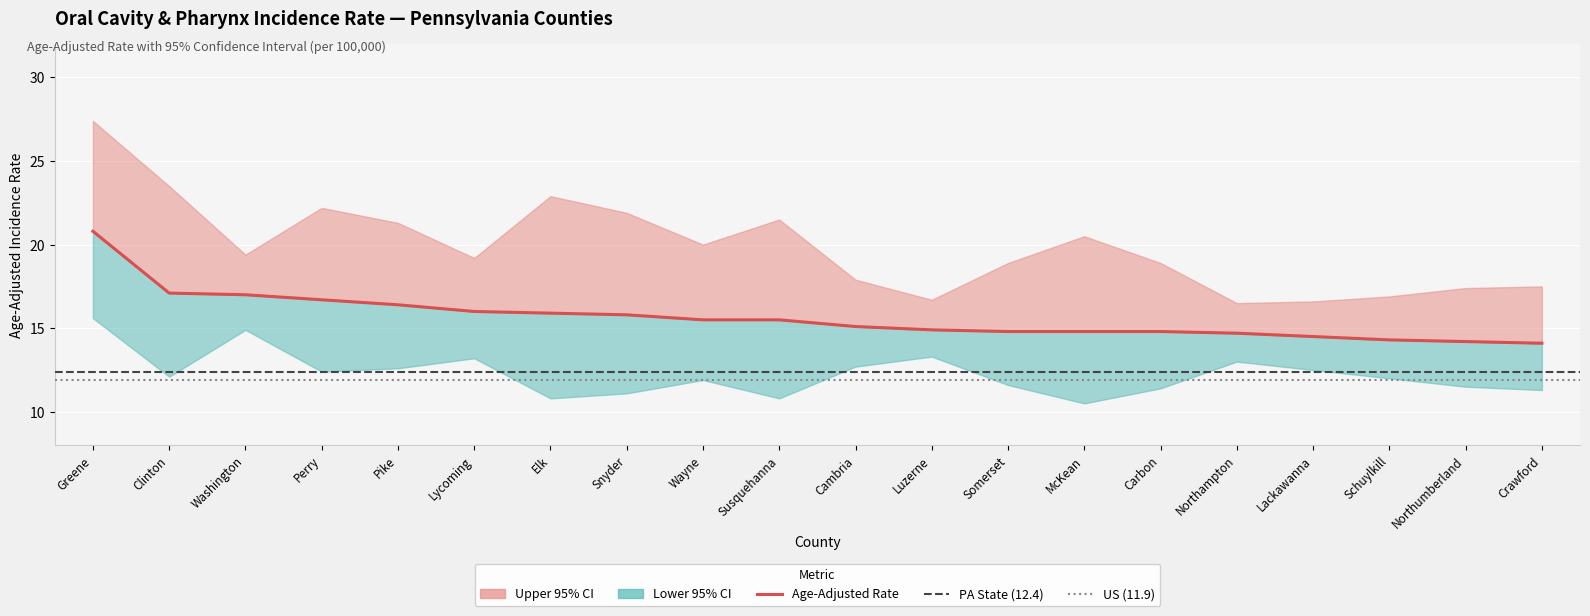

What is the value of the Age-Adjusted Rate point at the 4th from the left?

16.7